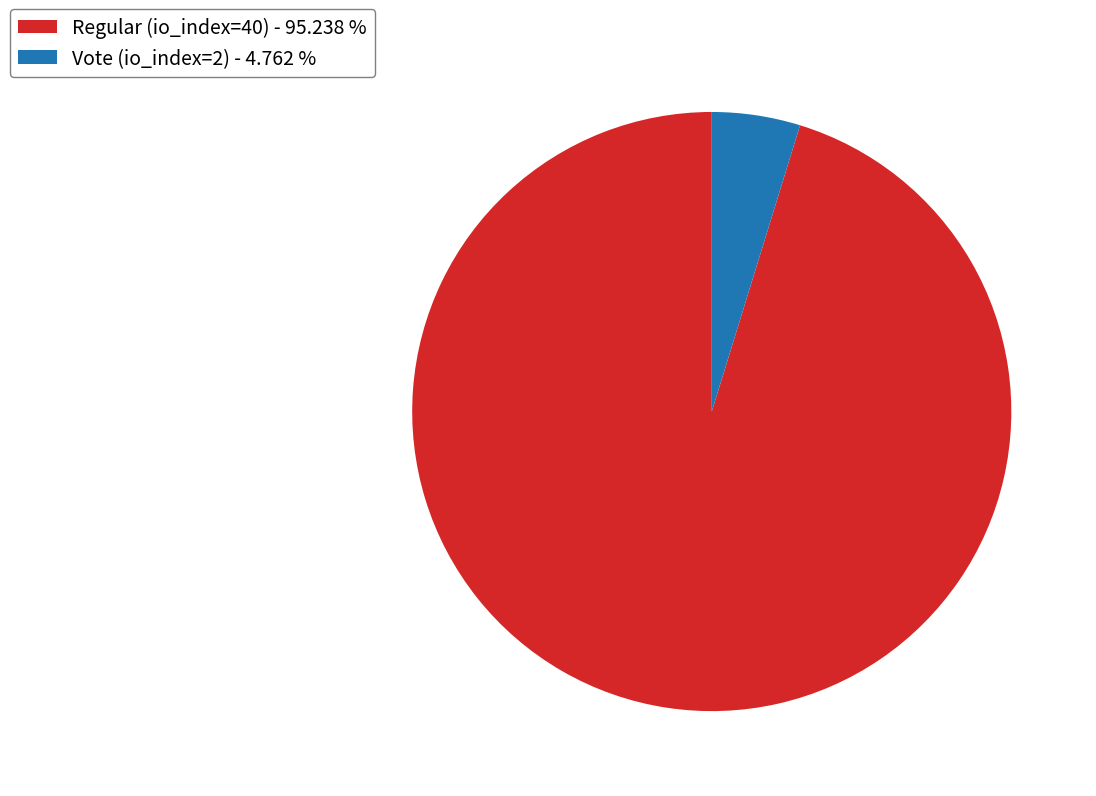

Count the number of slices in the pie.

2